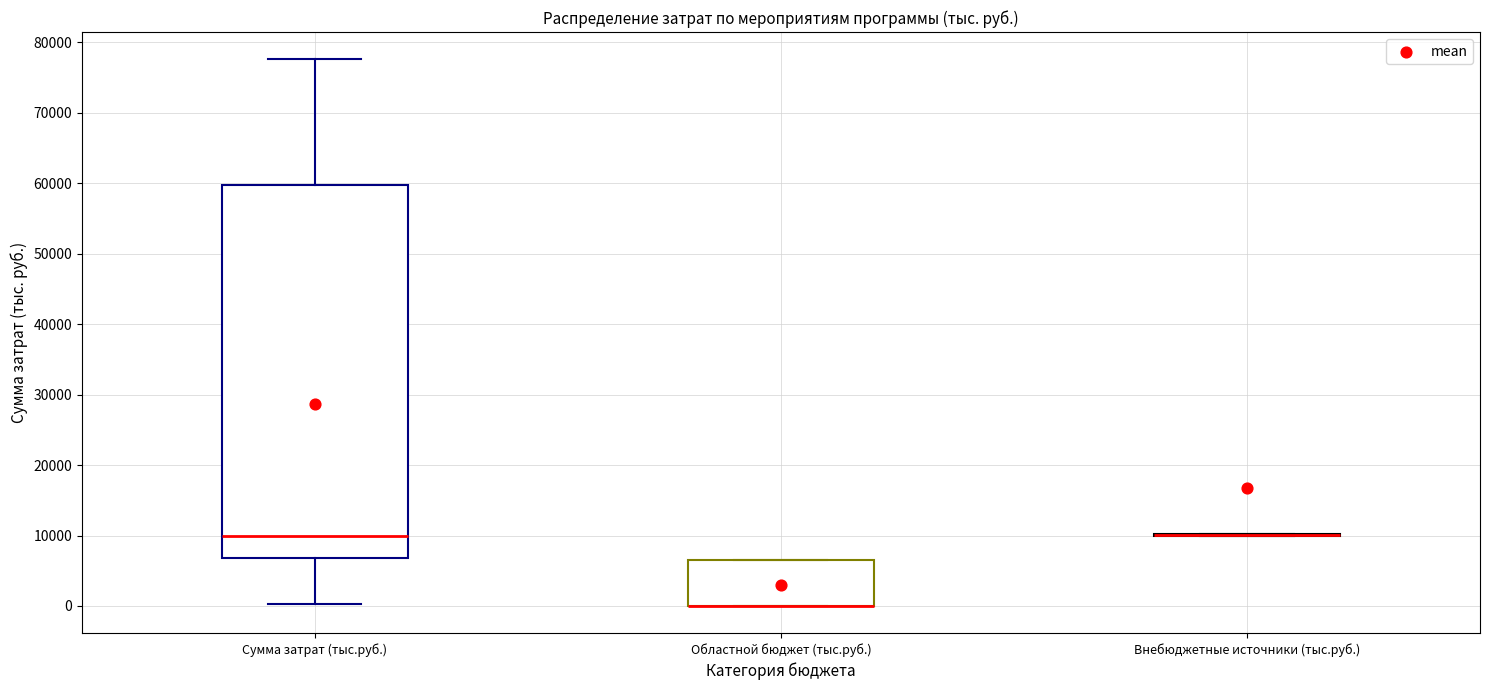

Comparing the boxes themselves (not the whiskers), which one is the tallest?

Сумма затрат (тыс.руб.)